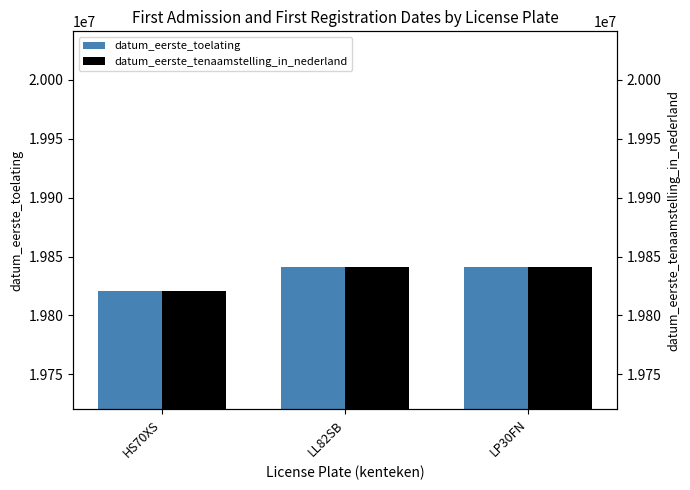

List the series in order of their peak value, highest first.

datum_eerste_toelating, datum_eerste_tenaamstelling_in_nederland